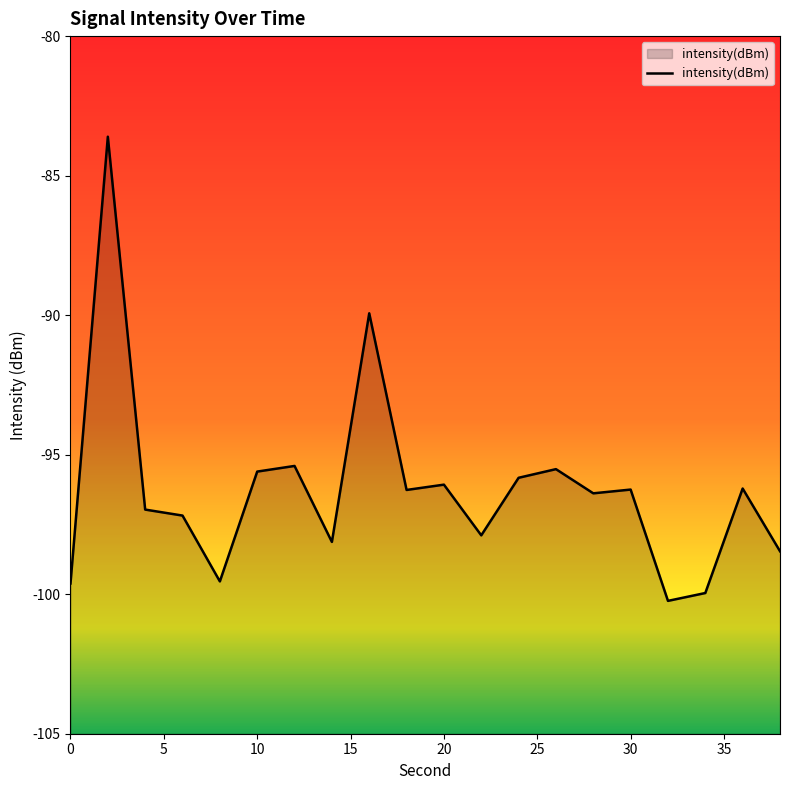

What is the maximum value shown in the chart?

-83.6